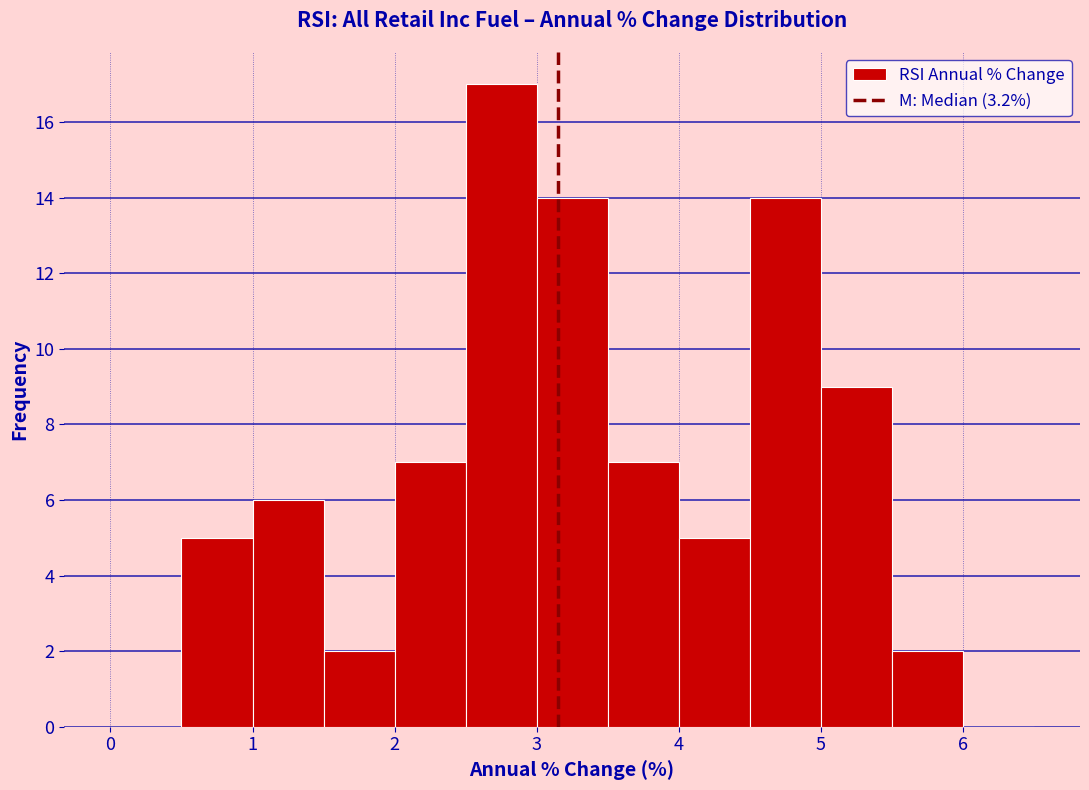

What is the height of the bar covering 3.5 to 4.0 on the x-axis? The values are not printed on the chart, so give them approximately, as read against the axis.

7